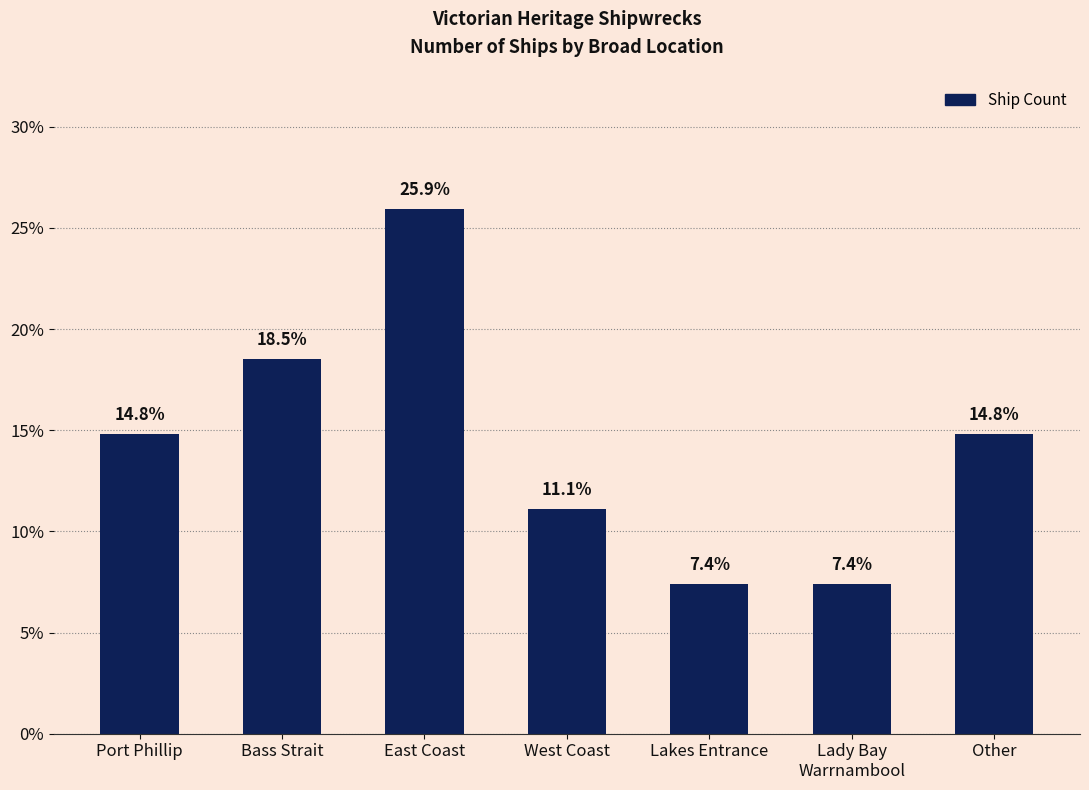

What is the sum of the values at Port Phillip and Bass Strait?

33.3